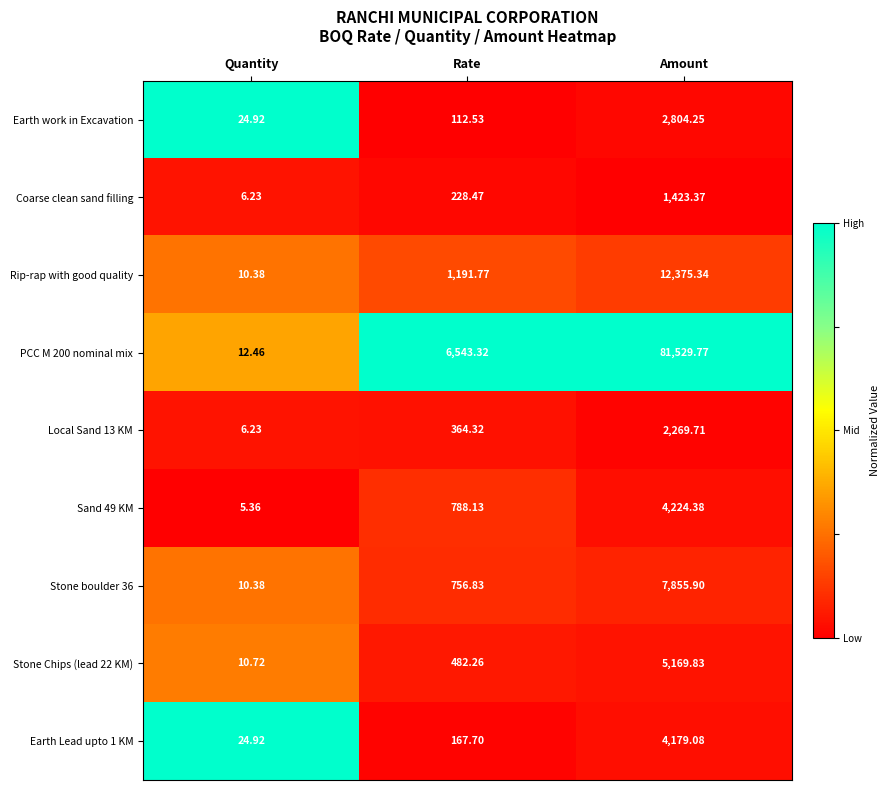

Where does the PCC M 200 nominal mix series first go above 6543?

Rate